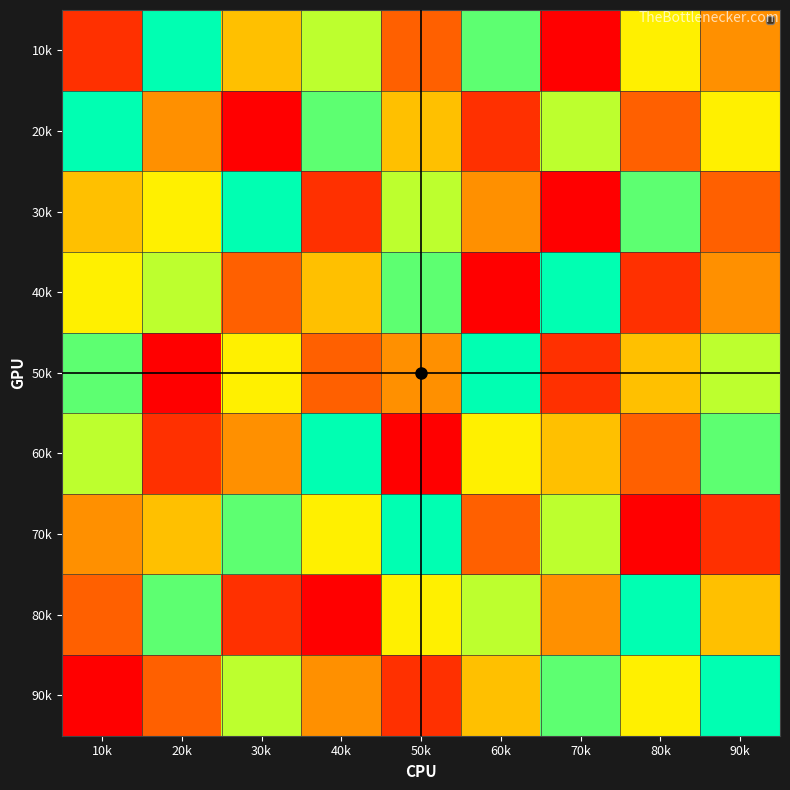

At 90k, list the series in order from smallest to largest.

70k, 30k, 10k, 40k, 80k, 20k, 50k, 60k, 90k